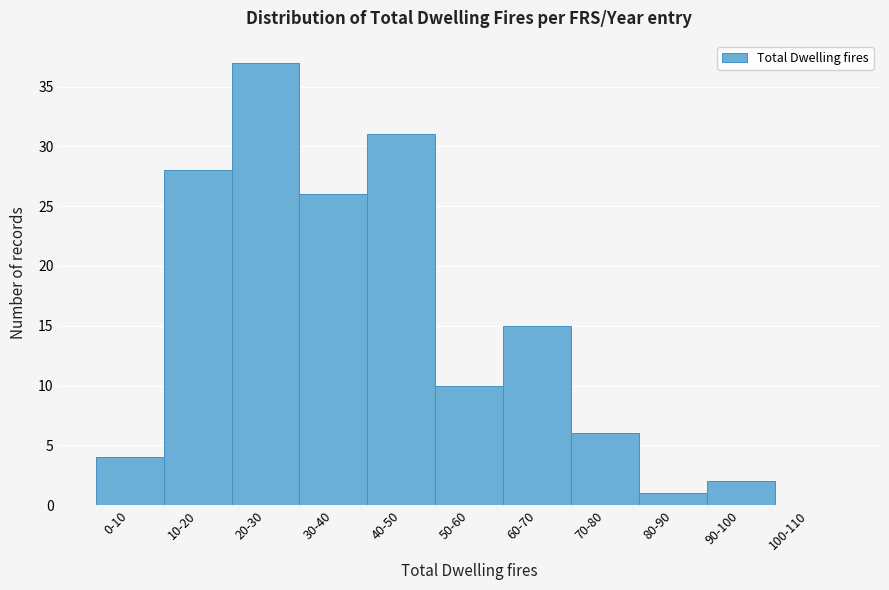

Reading right to left, extract all data points from this chart.

100-110=0	90-100=2	80-90=1	70-80=6	60-70=15	50-60=10	40-50=31	30-40=26	20-30=37	10-20=28	0-10=4